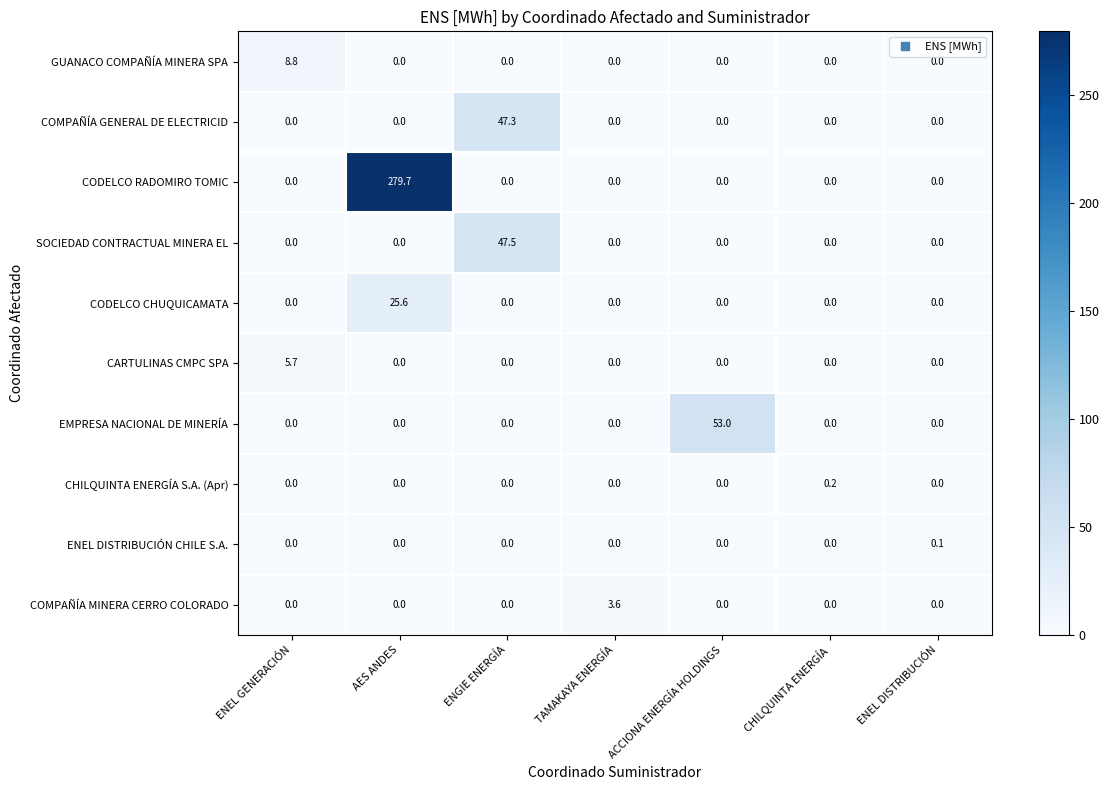

Between ENEL GENERACIÓN and ENGIE ENERGÍA, which series saw the biggest shift?

SOCIEDAD CONTRACTUAL MINERA EL